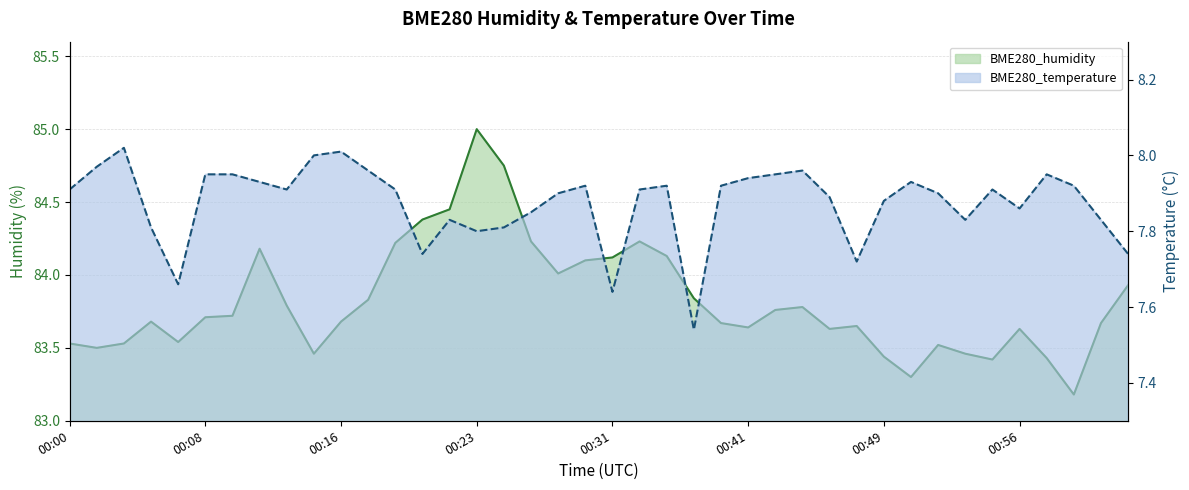

True or false: BME280_humidity has a value of 83.2 at 01:00.

True